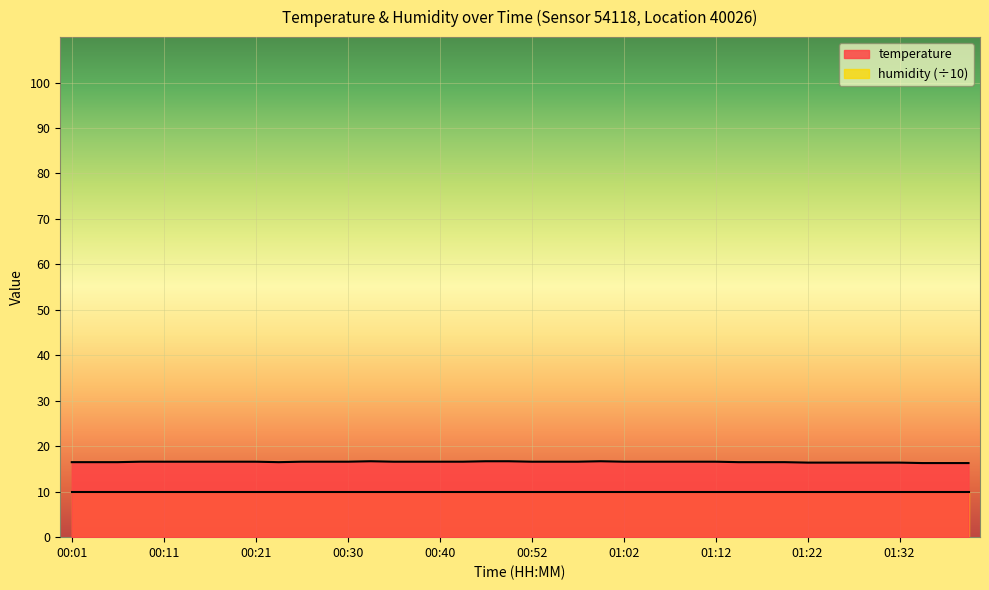

How many points are higher than both their immediate neighbors (excluding endpoints)?

2